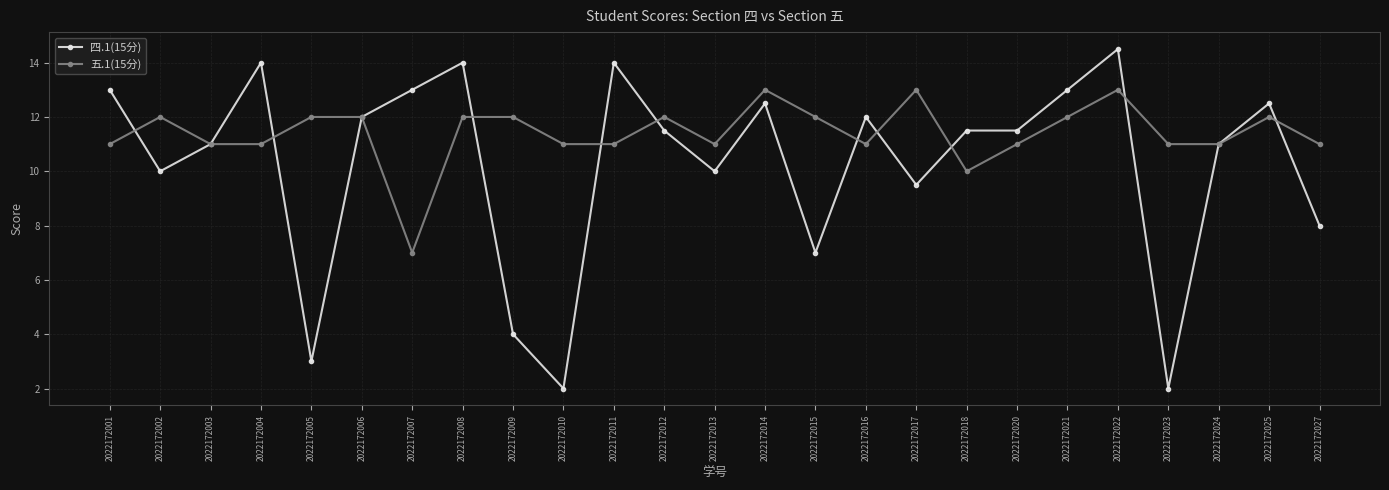

What is the maximum value shown in the chart?

14.5